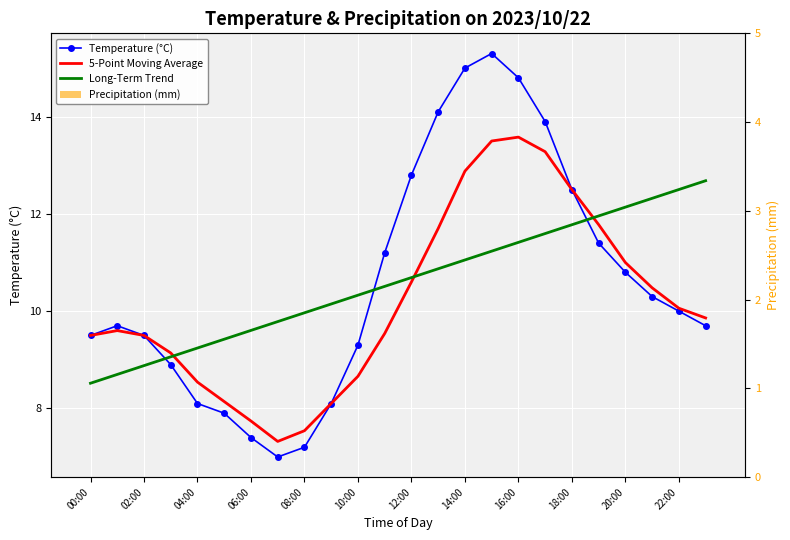

At which label does 5-Point Moving Average first exceed 9?

00:00